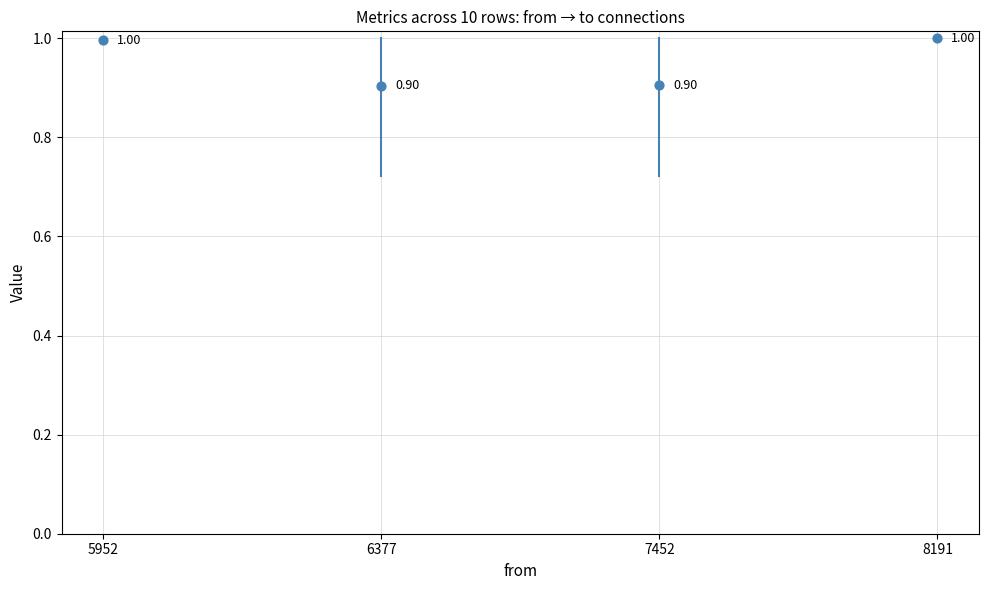

What is the average Y value?

1.0